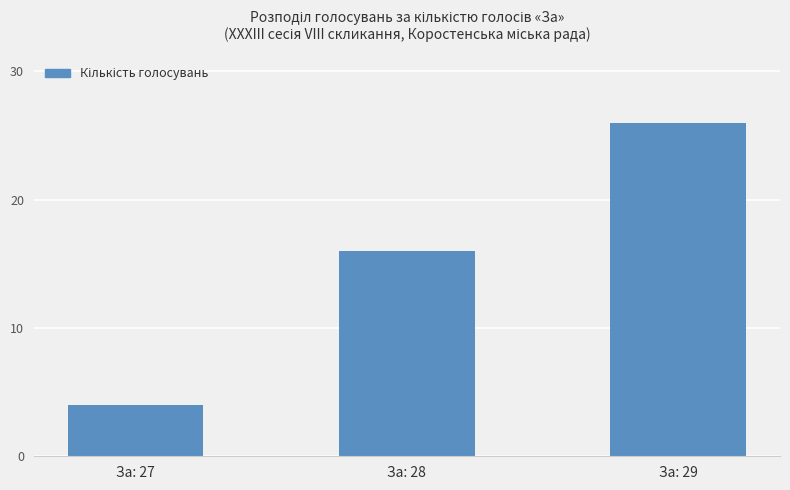

List the labels in order of value, largest first.

За: 29, За: 28, За: 27